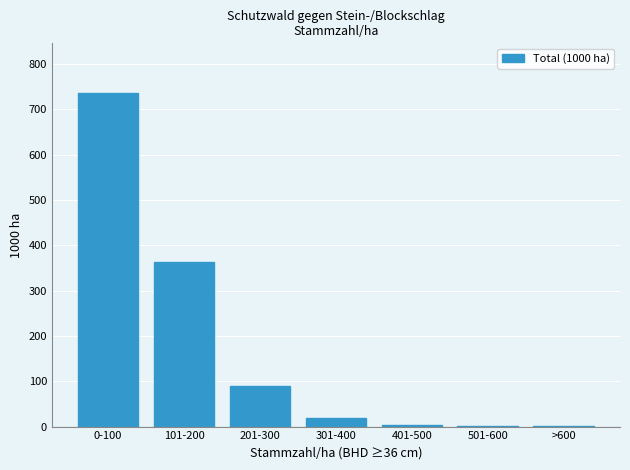

What is the sum of all values?

1211.5